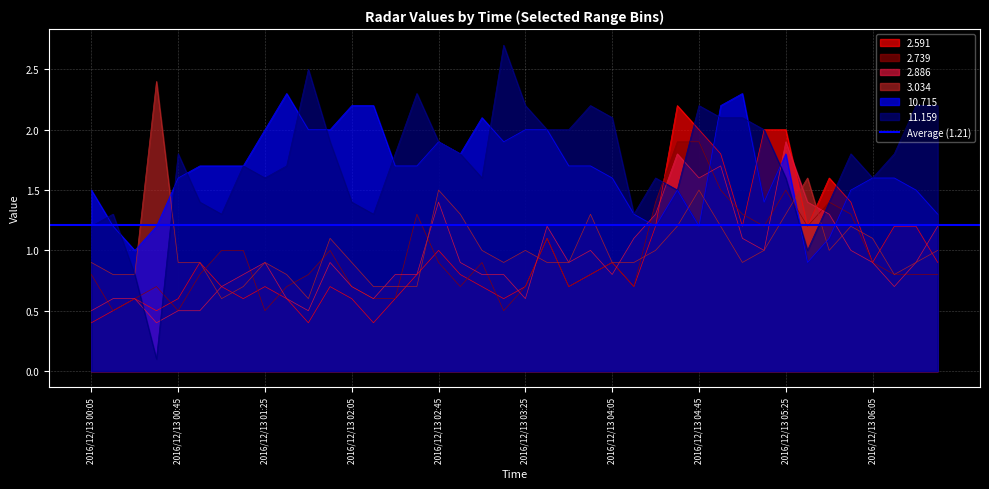

Reading left to right, extract all data points from this chart.

2.591: 2016/12/13 00:05=0.4	2016/12/13 00:15=0.5	2016/12/13 00:25=0.6	2016/12/13 00:35=0.5	2016/12/13 00:45=0.6	2016/12/13 00:55=0.9	2016/12/13 01:05=0.7	2016/12/13 01:15=0.6	2016/12/13 01:25=0.7	2016/12/13 01:35=0.6	2016/12/13 01:45=0.4	2016/12/13 01:55=0.7	2016/12/13 02:05=0.6	2016/12/13 02:15=0.4	2016/12/13 02:25=0.6	2016/12/13 02:35=0.8	2016/12/13 02:45=1.0	2016/12/13 02:55=0.8	2016/12/13 03:05=0.7	2016/12/13 03:15=0.6	2016/12/13 03:25=0.7	2016/12/13 03:35=1.1	2016/12/13 03:45=0.7	2016/12/13 03:55=0.8	2016/12/13 04:05=0.9	2016/12/13 04:15=0.7	2016/12/13 04:25=1.2	2016/12/13 04:35=2.2	2016/12/13 04:45=2.0	2016/12/13 04:55=1.8	2016/12/13 05:05=1.2	2016/12/13 05:15=2.0	2016/12/13 05:25=2.0	2016/12/13 05:35=1.2	2016/12/13 05:45=1.6	2016/12/13 05:55=1.4	2016/12/13 06:05=0.9	2016/12/13 06:15=1.2	2016/12/13 06:25=1.2	2016/12/13 06:35=0.9
2.739: 2016/12/13 00:05=0.8	2016/12/13 00:15=0.5	2016/12/13 00:25=0.6	2016/12/13 00:35=0.7	2016/12/13 00:45=0.5	2016/12/13 00:55=0.8	2016/12/13 01:05=1.0	2016/12/13 01:15=1.0	2016/12/13 01:25=0.5	2016/12/13 01:35=0.7	2016/12/13 01:45=0.8	2016/12/13 01:55=1.0	2016/12/13 02:05=0.7	2016/12/13 02:15=0.6	2016/12/13 02:25=0.6	2016/12/13 02:35=1.3	2016/12/13 02:45=0.9	2016/12/13 02:55=0.7	2016/12/13 03:05=0.9	2016/12/13 03:15=0.5	2016/12/13 03:25=0.7	2016/12/13 03:35=1.1	2016/12/13 03:45=0.7	2016/12/13 03:55=0.8	2016/12/13 04:05=0.9	2016/12/13 04:15=0.7	2016/12/13 04:25=1.4	2016/12/13 04:35=1.9	2016/12/13 04:45=1.9	2016/12/13 04:55=1.5	2016/12/13 05:05=1.3	2016/12/13 05:15=1.2	2016/12/13 05:25=1.5	2016/12/13 05:35=1.2	2016/12/13 05:45=1.4	2016/12/13 05:55=1.3	2016/12/13 06:05=0.9	2016/12/13 06:15=0.8	2016/12/13 06:25=0.8	2016/12/13 06:35=0.8
2.886: 2016/12/13 00:05=0.5	2016/12/13 00:15=0.6	2016/12/13 00:25=0.6	2016/12/13 00:35=0.4	2016/12/13 00:45=0.5	2016/12/13 00:55=0.5	2016/12/13 01:05=0.7	2016/12/13 01:15=0.8	2016/12/13 01:25=0.9	2016/12/13 01:35=0.6	2016/12/13 01:45=0.5	2016/12/13 01:55=0.9	2016/12/13 02:05=0.7	2016/12/13 02:15=0.6	2016/12/13 02:25=0.8	2016/12/13 02:35=0.8	2016/12/13 02:45=1.4	2016/12/13 02:55=0.9	2016/12/13 03:05=0.8	2016/12/13 03:15=0.8	2016/12/13 03:25=0.6	2016/12/13 03:35=1.2	2016/12/13 03:45=0.9	2016/12/13 03:55=1.0	2016/12/13 04:05=0.8	2016/12/13 04:15=1.1	2016/12/13 04:25=1.3	2016/12/13 04:35=1.8	2016/12/13 04:45=1.6	2016/12/13 04:55=1.7	2016/12/13 05:05=1.1	2016/12/13 05:15=1.0	2016/12/13 05:25=1.9	2016/12/13 05:35=1.4	2016/12/13 05:45=1.3	2016/12/13 05:55=1.0	2016/12/13 06:05=0.9	2016/12/13 06:15=0.7	2016/12/13 06:25=0.9	2016/12/13 06:35=1.2
3.034: 2016/12/13 00:05=0.9	2016/12/13 00:15=0.8	2016/12/13 00:25=0.8	2016/12/13 00:35=2.4	2016/12/13 00:45=0.9	2016/12/13 00:55=0.9	2016/12/13 01:05=0.6	2016/12/13 01:15=0.7	2016/12/13 01:25=0.9	2016/12/13 01:35=0.8	2016/12/13 01:45=0.6	2016/12/13 01:55=1.1	2016/12/13 02:05=0.9	2016/12/13 02:15=0.7	2016/12/13 02:25=0.7	2016/12/13 02:35=0.7	2016/12/13 02:45=1.5	2016/12/13 02:55=1.3	2016/12/13 03:05=1.0	2016/12/13 03:15=0.9	2016/12/13 03:25=1.0	2016/12/13 03:35=0.9	2016/12/13 03:45=0.9	2016/12/13 03:55=1.3	2016/12/13 04:05=0.9	2016/12/13 04:15=0.9	2016/12/13 04:25=1.0	2016/12/13 04:35=1.2	2016/12/13 04:45=1.5	2016/12/13 04:55=1.2	2016/12/13 05:05=0.9	2016/12/13 05:15=1.0	2016/12/13 05:25=1.3	2016/12/13 05:35=1.6	2016/12/13 05:45=1.0	2016/12/13 05:55=1.2	2016/12/13 06:05=1.1	2016/12/13 06:15=0.8	2016/12/13 06:25=0.9	2016/12/13 06:35=1.0
10.715: 2016/12/13 00:05=1.5	2016/12/13 00:15=1.2	2016/12/13 00:25=1.0	2016/12/13 00:35=1.2	2016/12/13 00:45=1.6	2016/12/13 00:55=1.7	2016/12/13 01:05=1.7	2016/12/13 01:15=1.7	2016/12/13 01:25=2.0	2016/12/13 01:35=2.3	2016/12/13 01:45=2.0	2016/12/13 01:55=2.0	2016/12/13 02:05=2.2	2016/12/13 02:15=2.2	2016/12/13 02:25=1.7	2016/12/13 02:35=1.7	2016/12/13 02:45=1.9	2016/12/13 02:55=1.8	2016/12/13 03:05=2.1	2016/12/13 03:15=1.9	2016/12/13 03:25=2.0	2016/12/13 03:35=2.0	2016/12/13 03:45=1.7	2016/12/13 03:55=1.7	2016/12/13 04:05=1.6	2016/12/13 04:15=1.3	2016/12/13 04:25=1.2	2016/12/13 04:35=1.5	2016/12/13 04:45=1.2	2016/12/13 04:55=2.2	2016/12/13 05:05=2.3	2016/12/13 05:15=1.4	2016/12/13 05:25=1.8	2016/12/13 05:35=0.9	2016/12/13 05:45=1.1	2016/12/13 05:55=1.5	2016/12/13 06:05=1.6	2016/12/13 06:15=1.6	2016/12/13 06:25=1.5	2016/12/13 06:35=1.3
11.159: 2016/12/13 00:05=1.2	2016/12/13 00:15=1.3	2016/12/13 00:25=0.8	2016/12/13 00:35=0.1	2016/12/13 00:45=1.8	2016/12/13 00:55=1.4	2016/12/13 01:05=1.3	2016/12/13 01:15=1.7	2016/12/13 01:25=1.6	2016/12/13 01:35=1.7	2016/12/13 01:45=2.5	2016/12/13 01:55=1.9	2016/12/13 02:05=1.4	2016/12/13 02:15=1.3	2016/12/13 02:25=1.8	2016/12/13 02:35=2.3	2016/12/13 02:45=1.9	2016/12/13 02:55=1.8	2016/12/13 03:05=1.6	2016/12/13 03:15=2.7	2016/12/13 03:25=2.2	2016/12/13 03:35=2.0	2016/12/13 03:45=2.0	2016/12/13 03:55=2.2	2016/12/13 04:05=2.1	2016/12/13 04:15=1.3	2016/12/13 04:25=1.6	2016/12/13 04:35=1.5	2016/12/13 04:45=2.2	2016/12/13 04:55=2.1	2016/12/13 05:05=2.1	2016/12/13 05:15=2.0	2016/12/13 05:25=1.6	2016/12/13 05:35=1.0	2016/12/13 05:45=1.4	2016/12/13 05:55=1.8	2016/12/13 06:05=1.6	2016/12/13 06:15=1.8	2016/12/13 06:25=2.2	2016/12/13 06:35=2.2